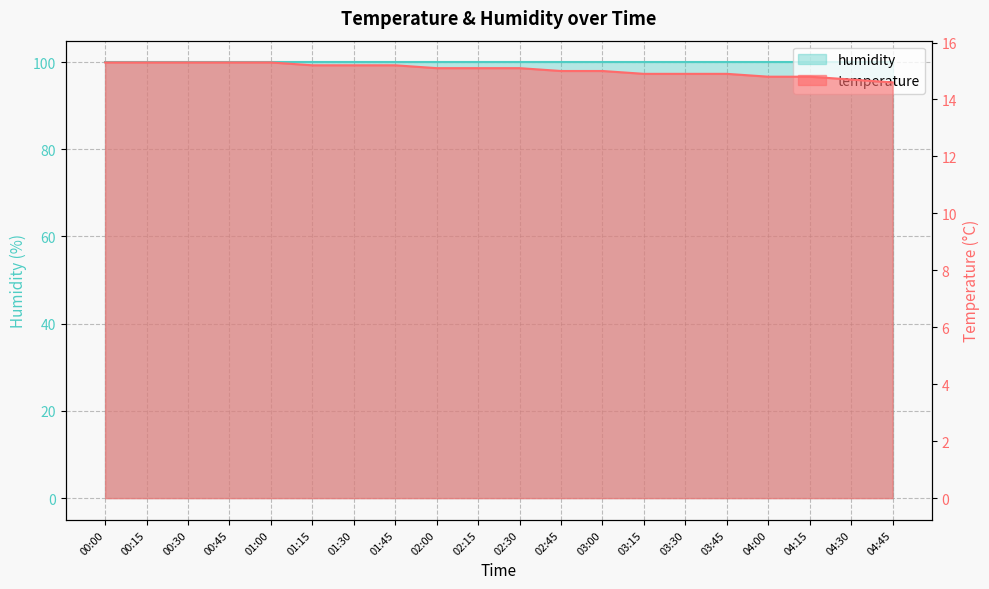

Rank the categories by value from highest to lowest.

00:00, 00:15, 00:30, 00:45, 01:00, 01:15, 01:30, 01:45, 02:00, 02:15, 02:30, 02:45, 03:00, 03:15, 03:30, 03:45, 04:00, 04:15, 04:30, 04:45